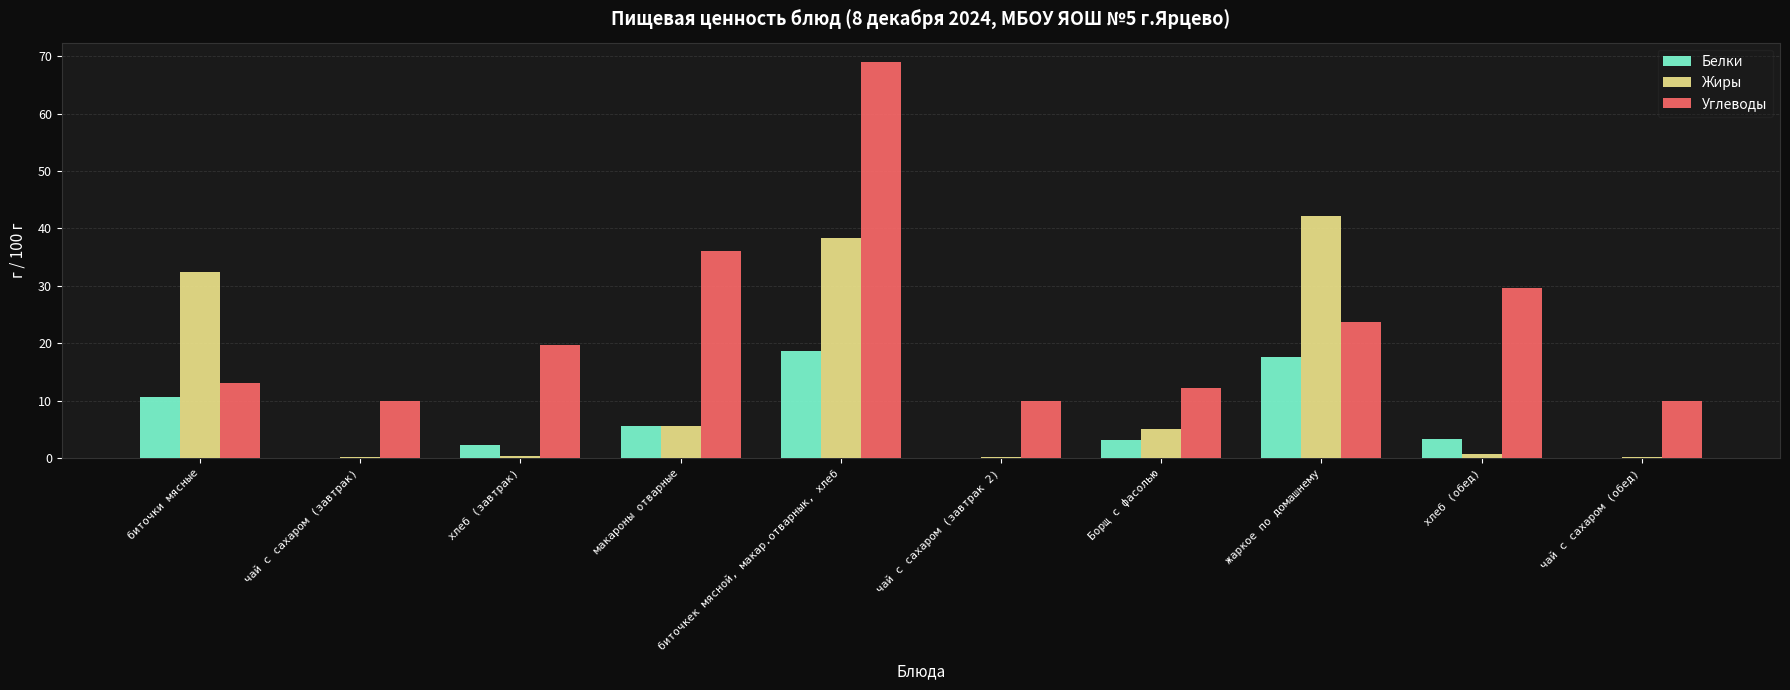

What is the maximum value shown in the chart?

68.9